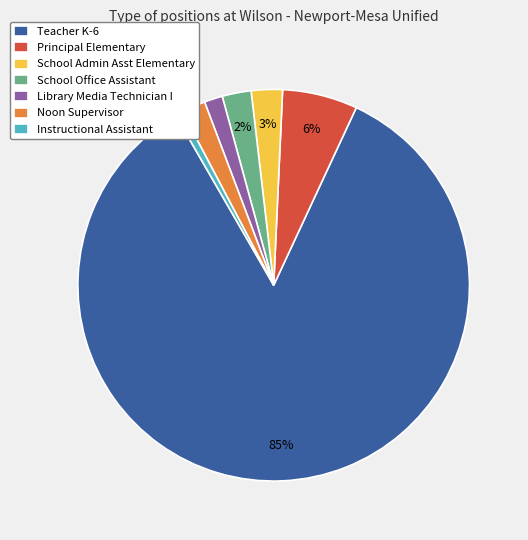

Which has a higher value, School Office Assistant or Instructional Assistant?

School Office Assistant